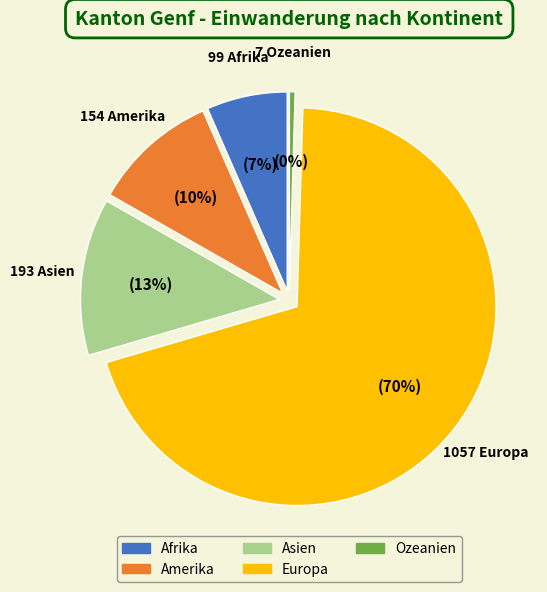

Which has a higher value, Asien or Ozeanien?

Asien